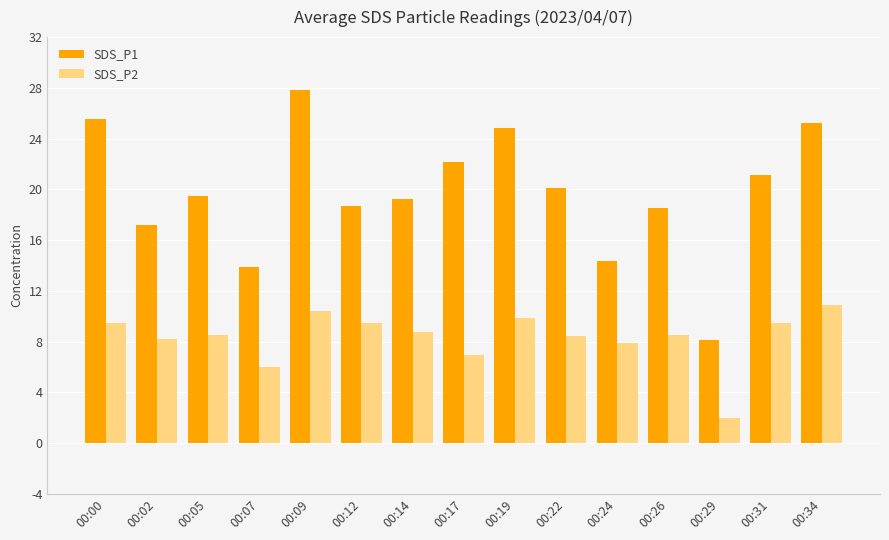

True or false: SDS_P2 has a value of 17.1 at 00:34.

False